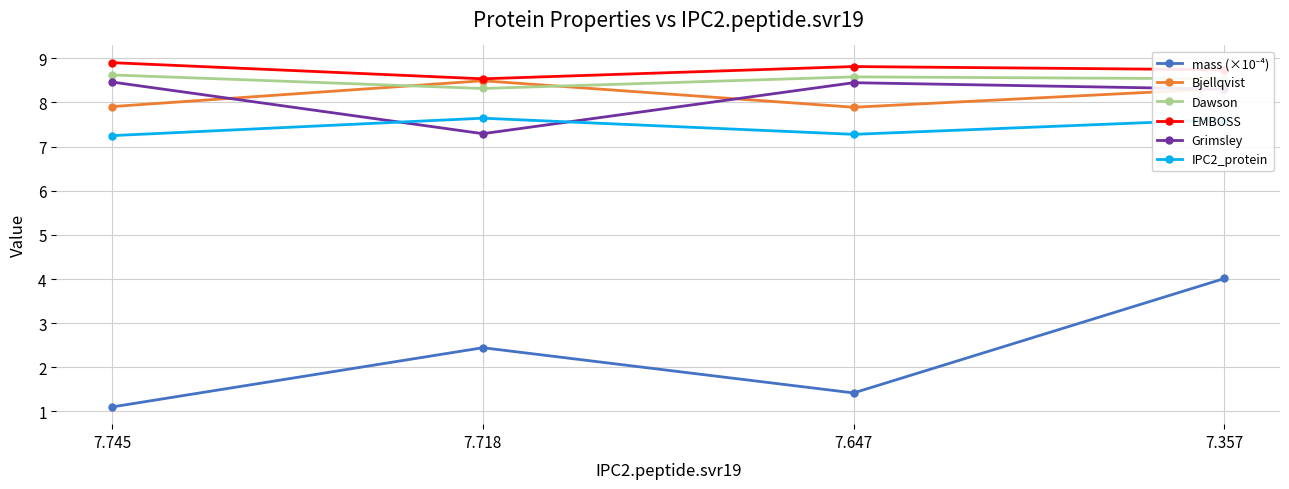

What is the difference between the highest and lowest values at 7.647?

7.4